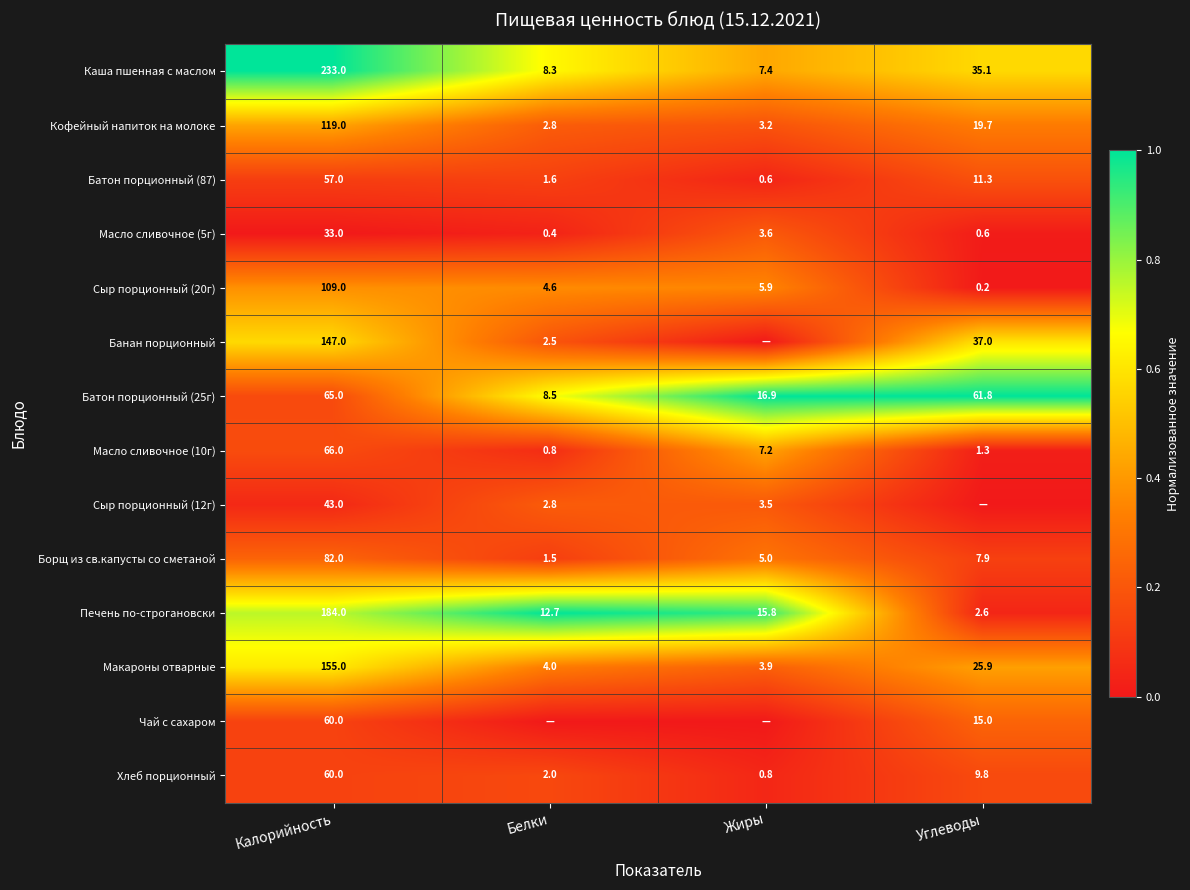

Which category has the lowest value in the Батон порционный (87) series?

Жиры